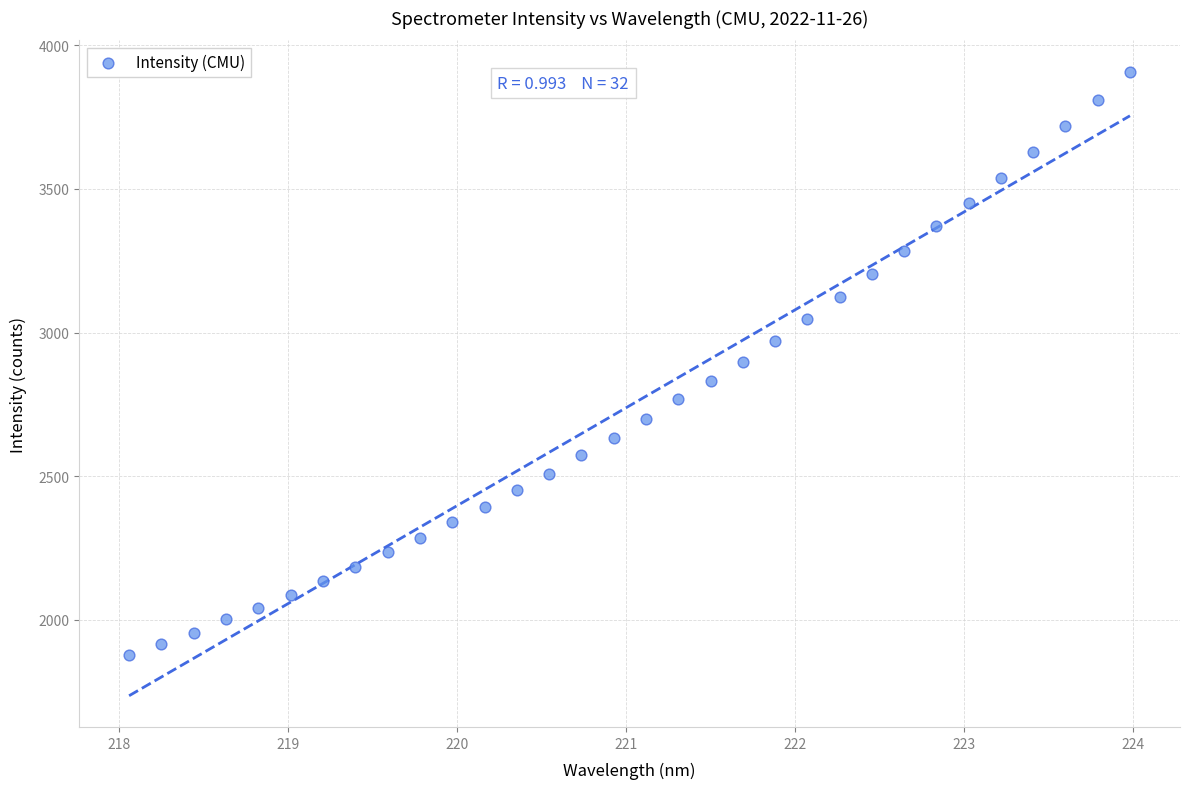

What is the range of Y values (max minus min)?

2033.5